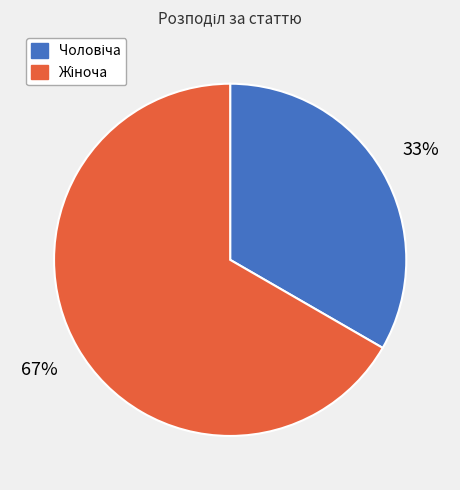

Does any single category account for the majority?

Yes